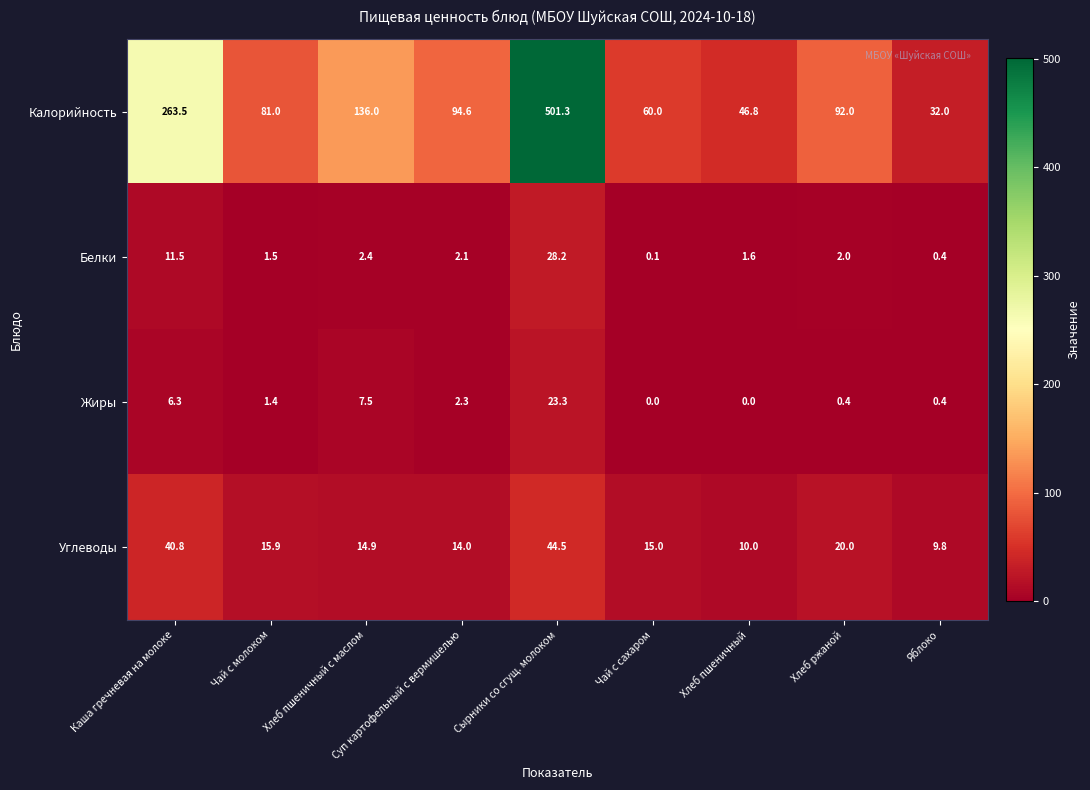

At which category is the sum across all series the highest?

Сырники со сгущ. молоком